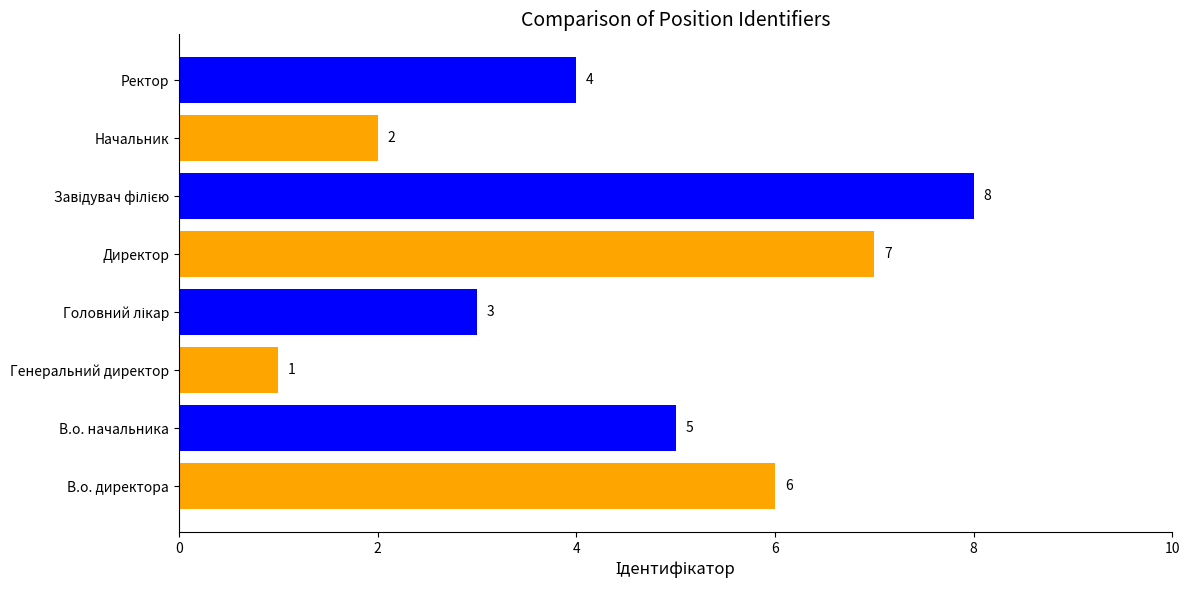

Reading bottom to top, what are all the values shown in this chart?

6	5	1	3	7	8	2	4